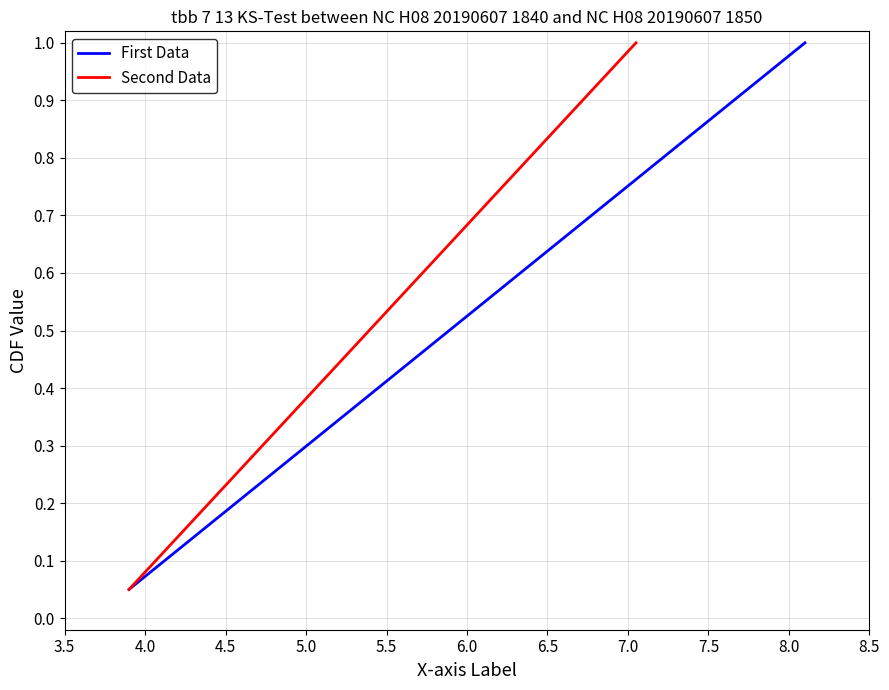

Which series has the largest range (max minus min)?

First Data